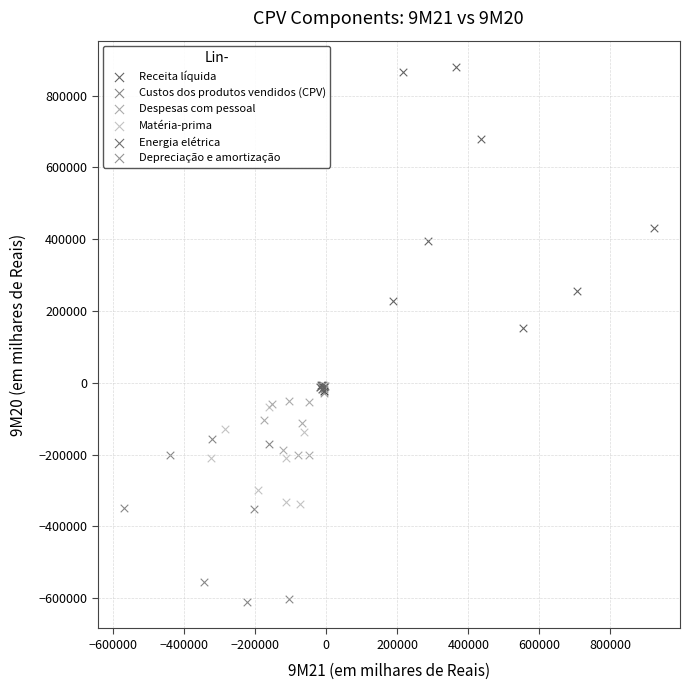

Which series contains the lowest Y value?

Custos dos produtos vendidos (CPV)